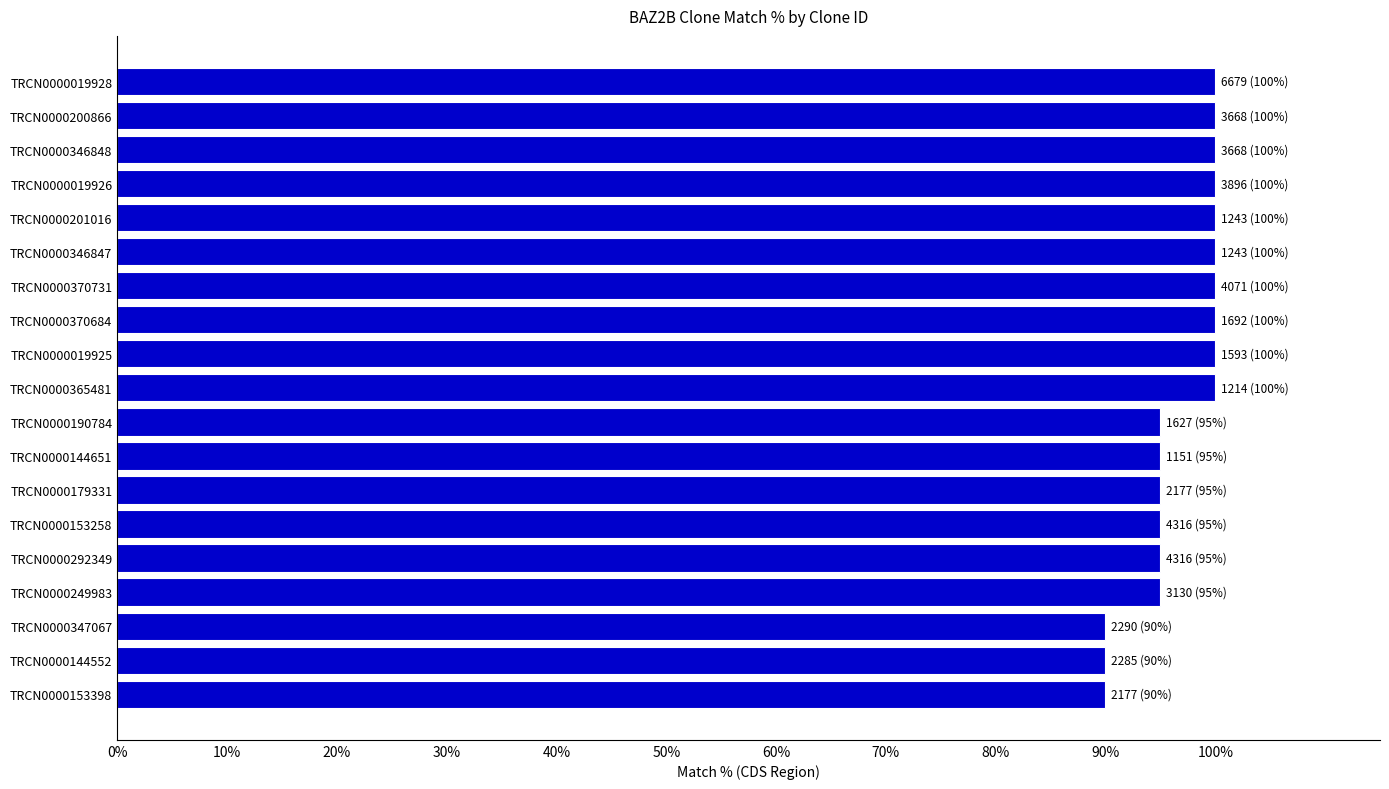

What is the smallest value displayed?

90